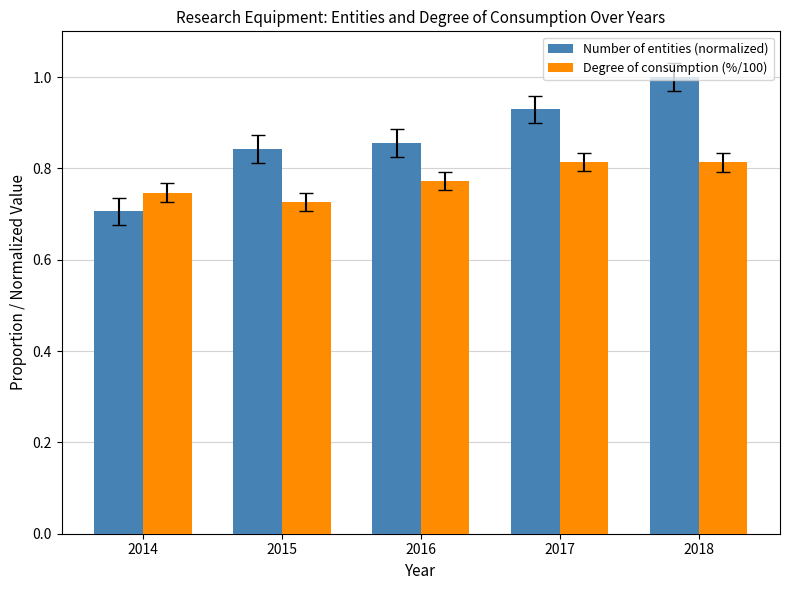

What is the sum of all Degree of consumption (%/100) values?

3.9